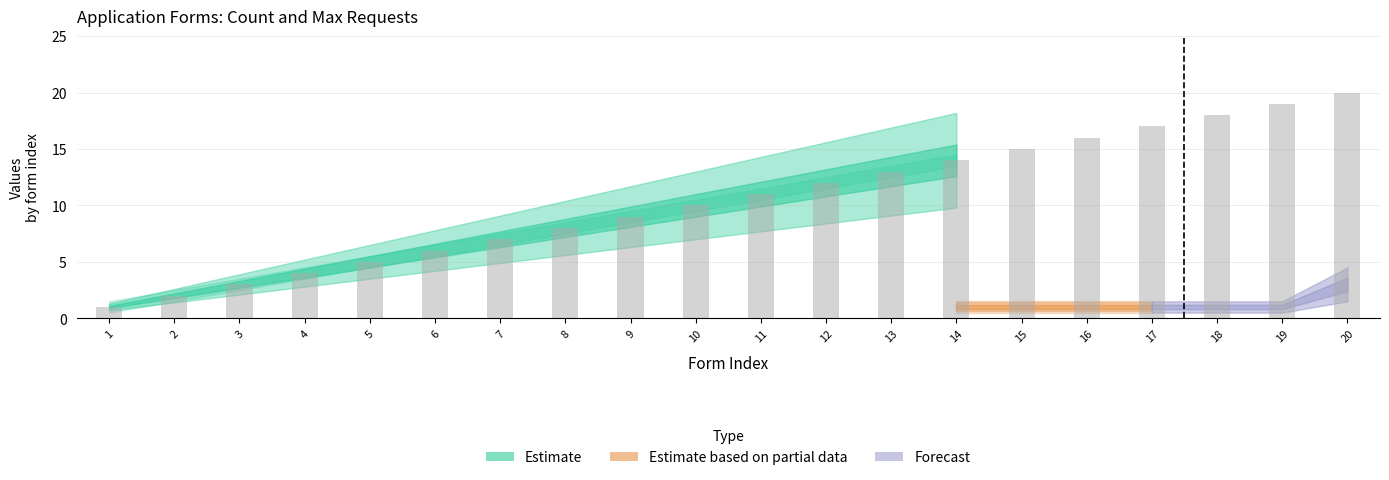

Reading left to right, what are all the values shown in this chart?

1	2	3	4	5	6	7	8	9	10	11	12	13	14	15	16	17	18	19	20